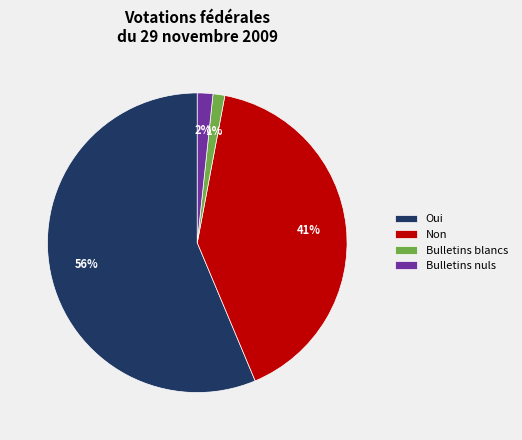

How many segments does this pie chart have?

4